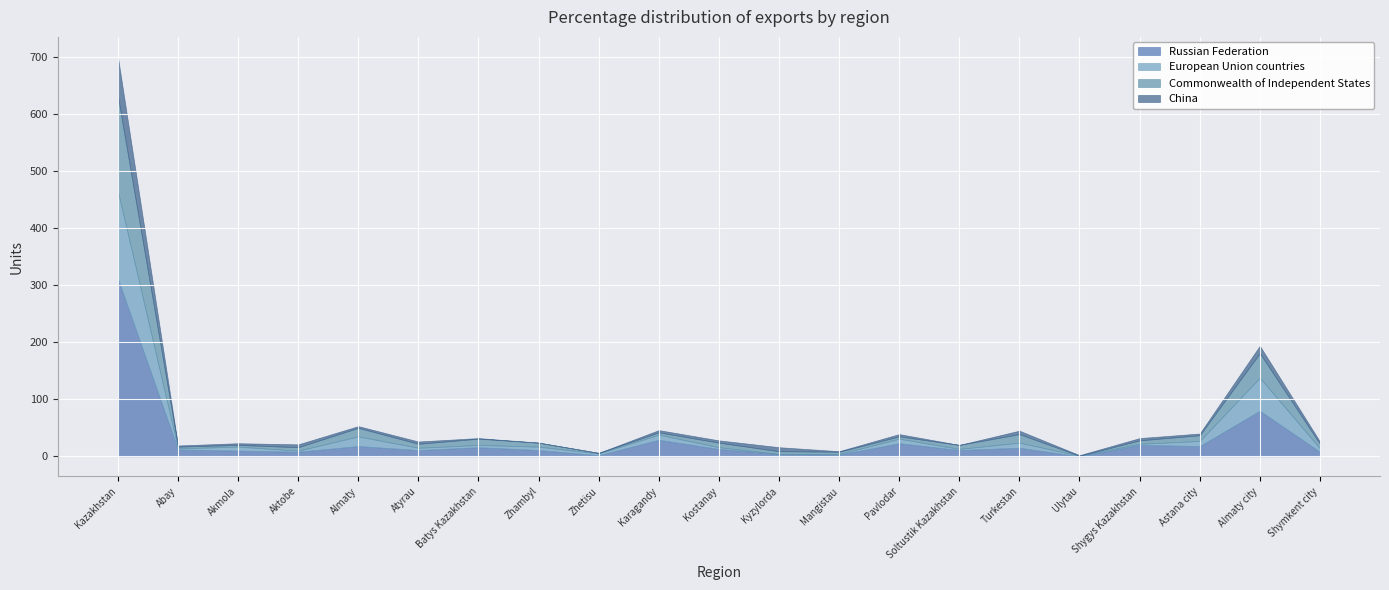

Reading left to right, transcribe all the data shown in this chart.

Russian Federation: 312	12	10	8	18	11	16	11	2	29	13	4	3	23	11	15	0	20	18	80	8
European Union countries: 153	2	7	2	17	4	4	6	3	9	3	0	1	8	2	9	1	2	9	58	6
Commonwealth of Independent States: 167	3	3	6	15	7	11	7	1	4	8	5	4	4	7	15	0	6	10	43	8
China: 69	2	3	5	3	4	1	0	0	4	4	7	1	4	0	6	1	4	3	13	4